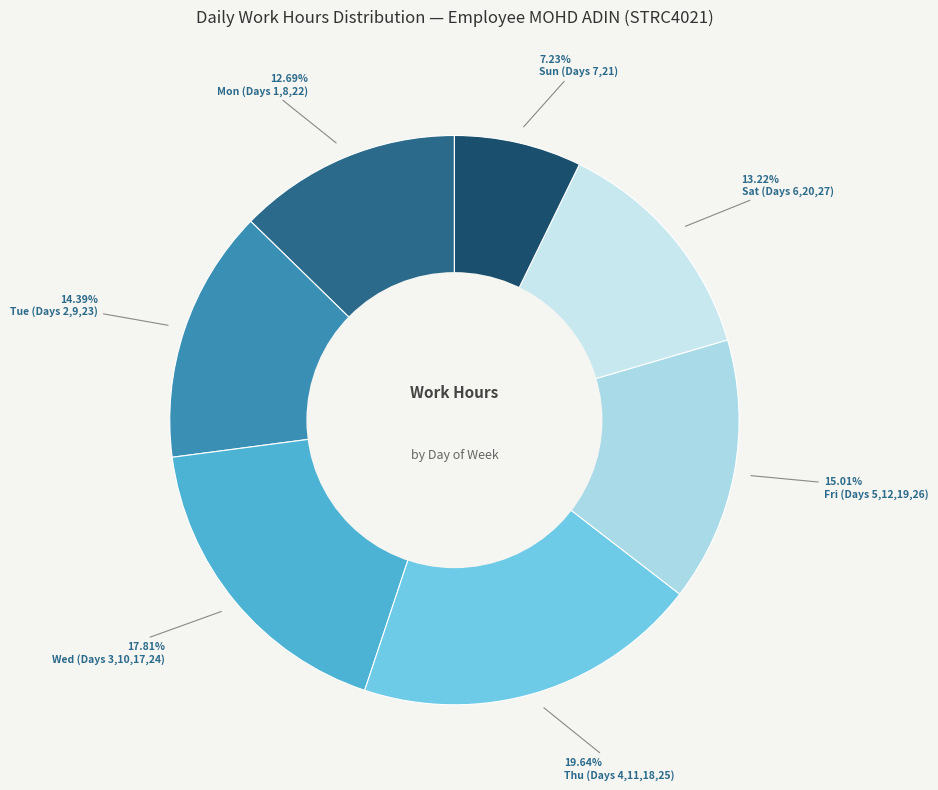

How many segments does this pie chart have?

7